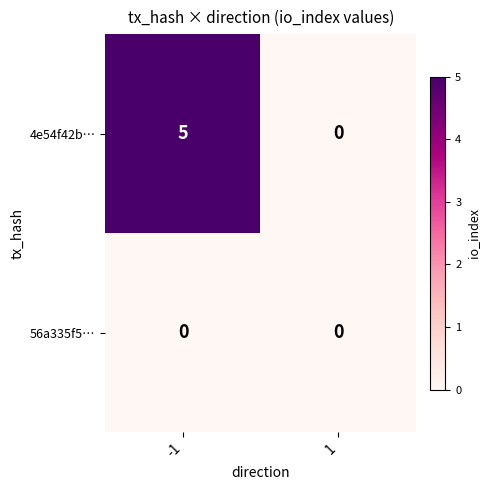

Which series changed the most between -1 and 1?

4e54f42b…